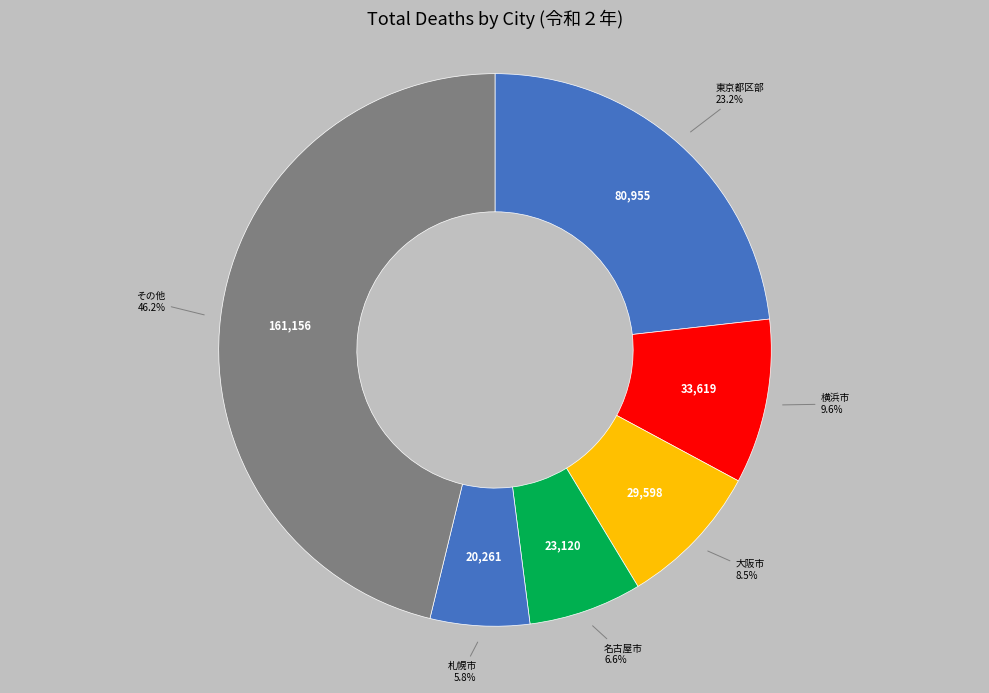

How many slices are in this pie chart?

6